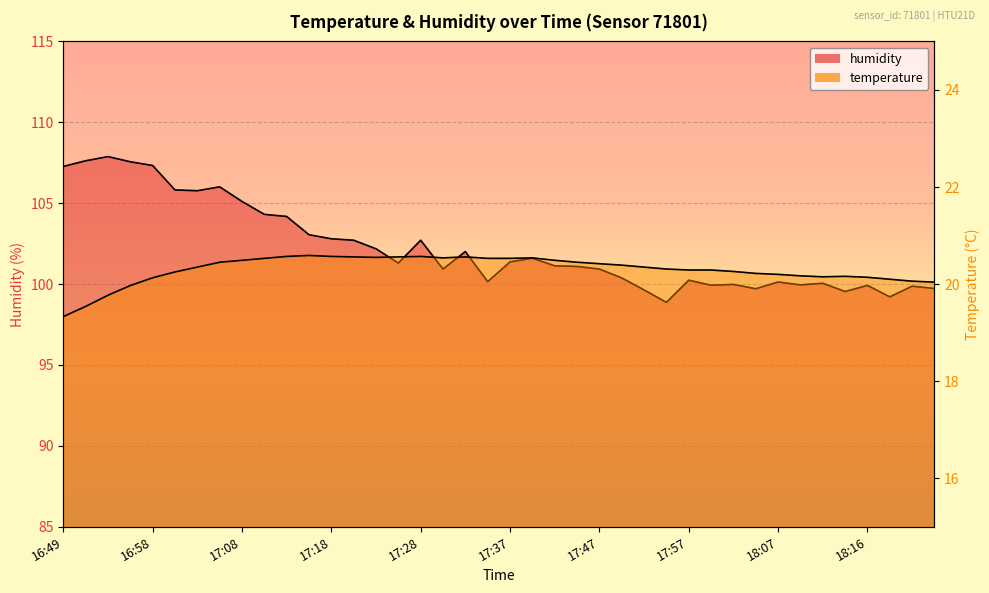

What is the total value across all series at 16:51?

127.2